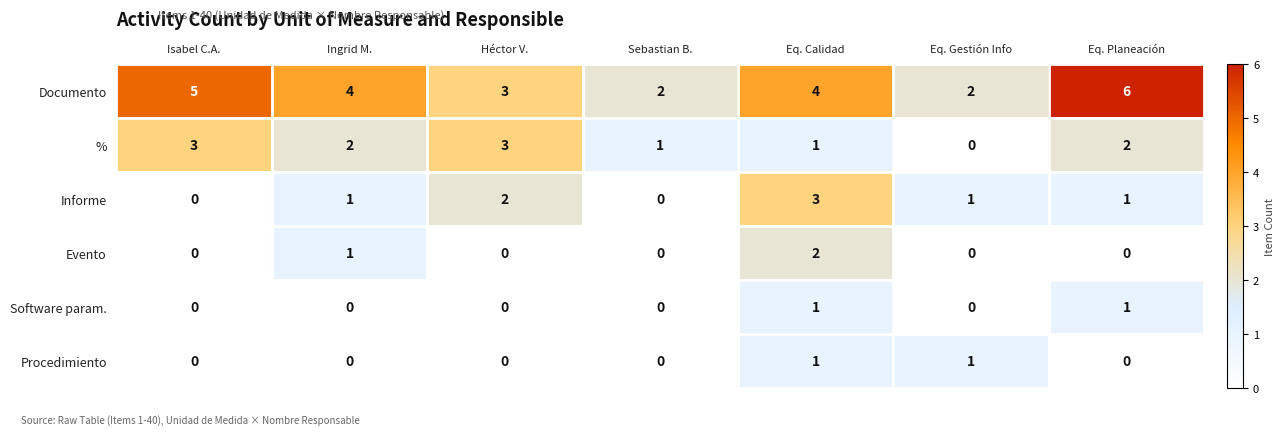

How many Informe values are between 0 and 2?

6